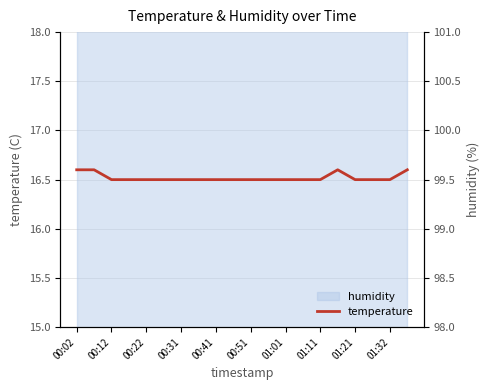

Does the chart have visible grid lines?

Yes